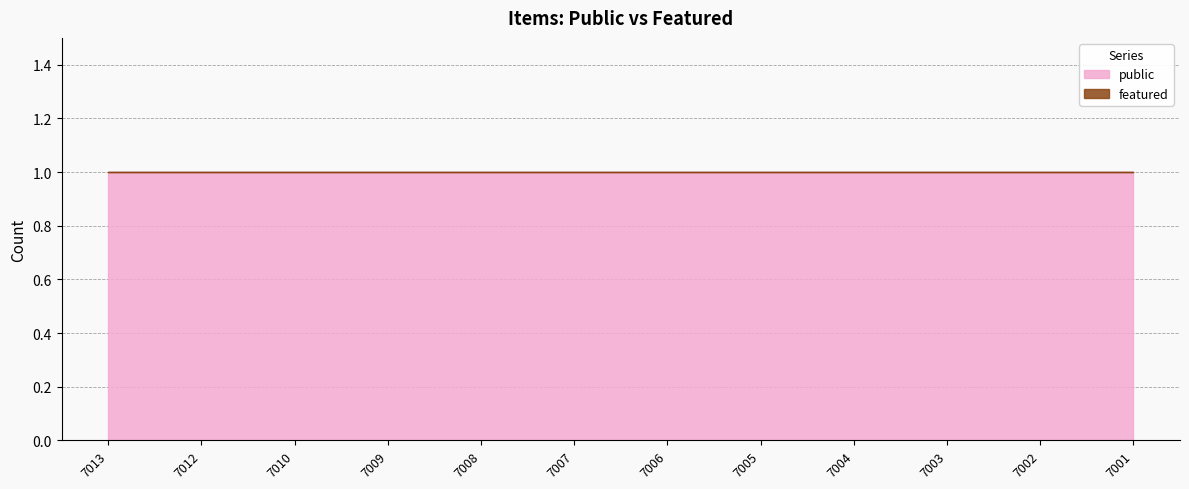

What is the total value across all series at 7013?

1